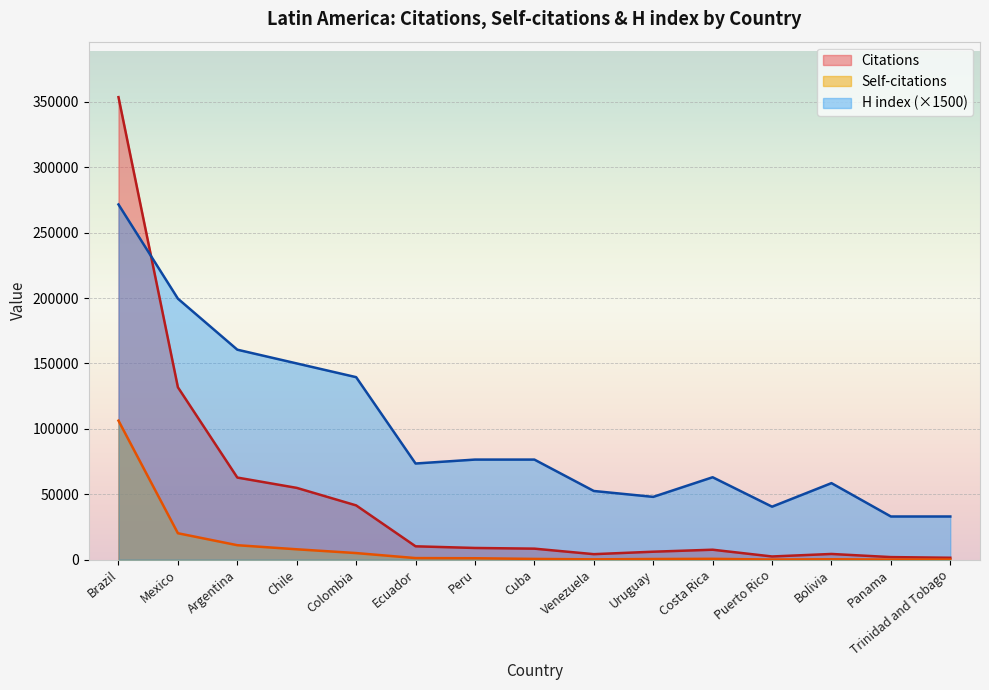

What is the difference between the Citations values at Venezuela and Colombia?

37281